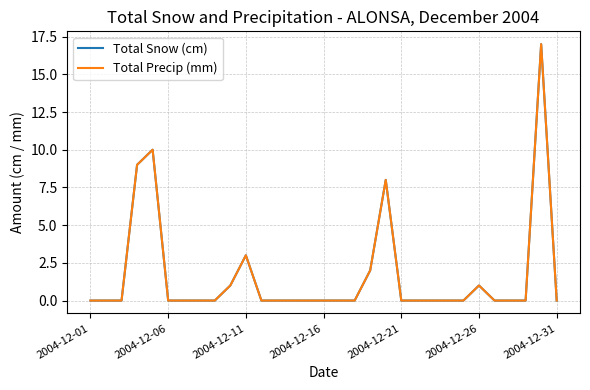

True or false: Total Snow (cm) has more than 2 points higher than both neighbors.

True